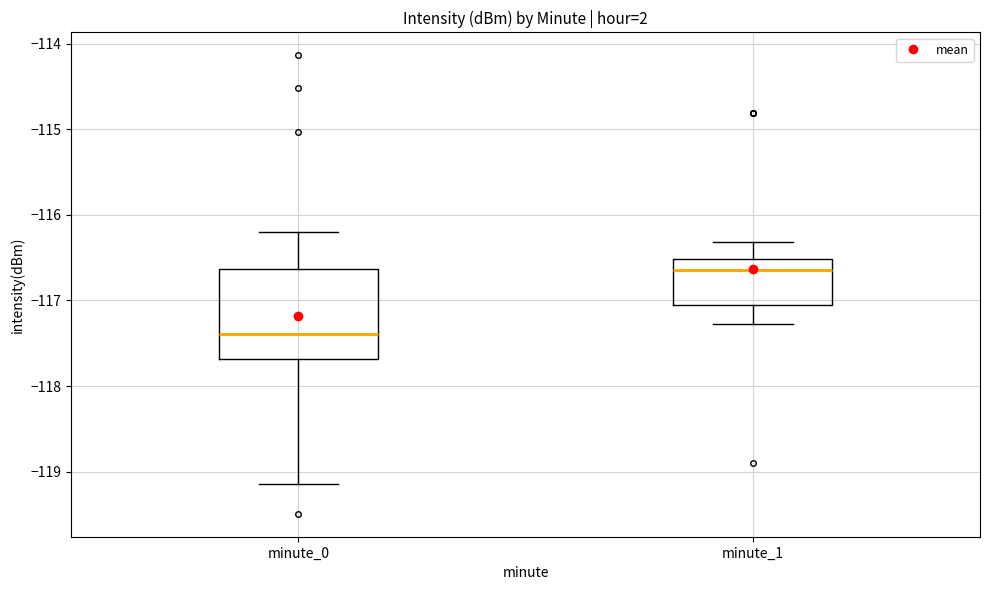

Comparing the boxes themselves (not the whiskers), which one is the tallest?

minute_0